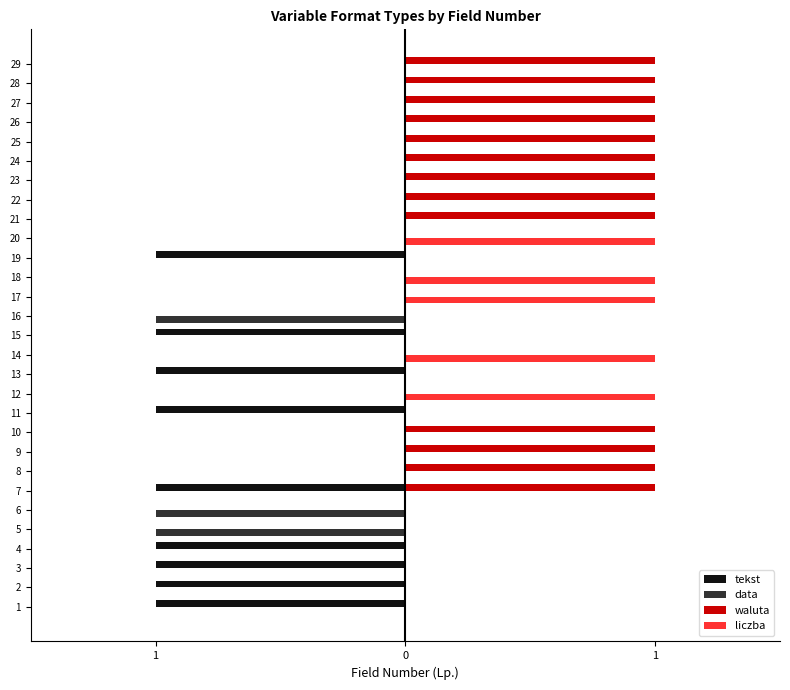

What are all the series names shown in the legend?

tekst, data, waluta, liczba